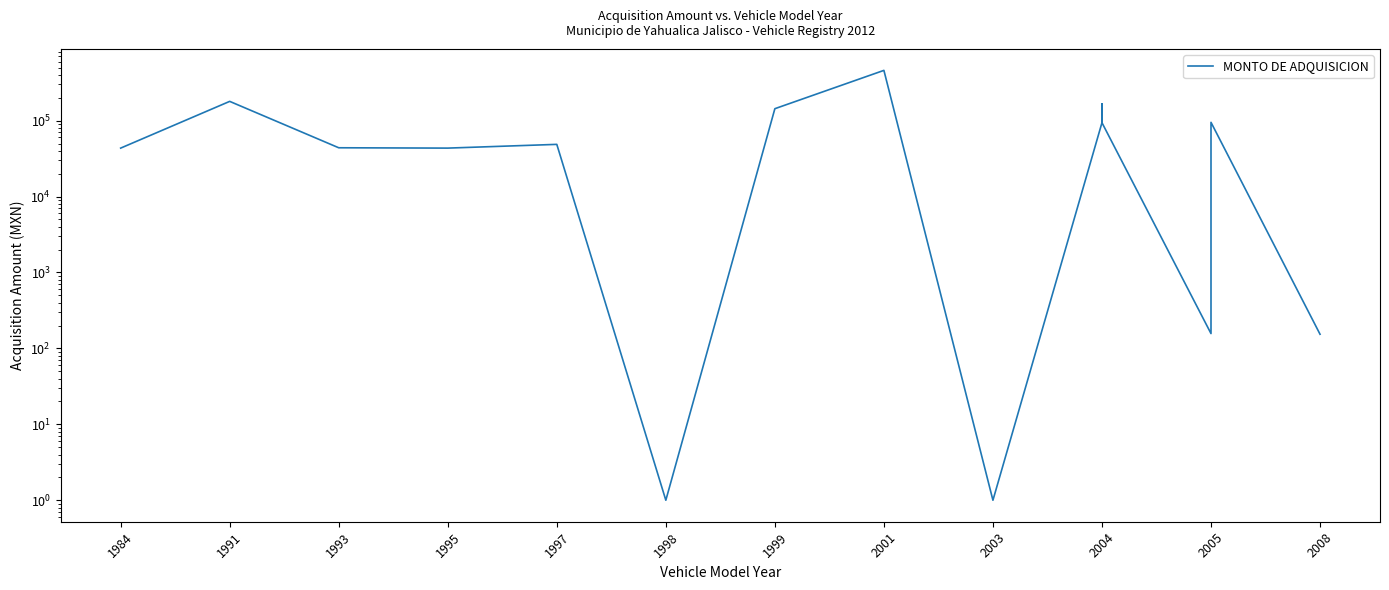

True or false: the data shows 106020.7 at 2004.

False